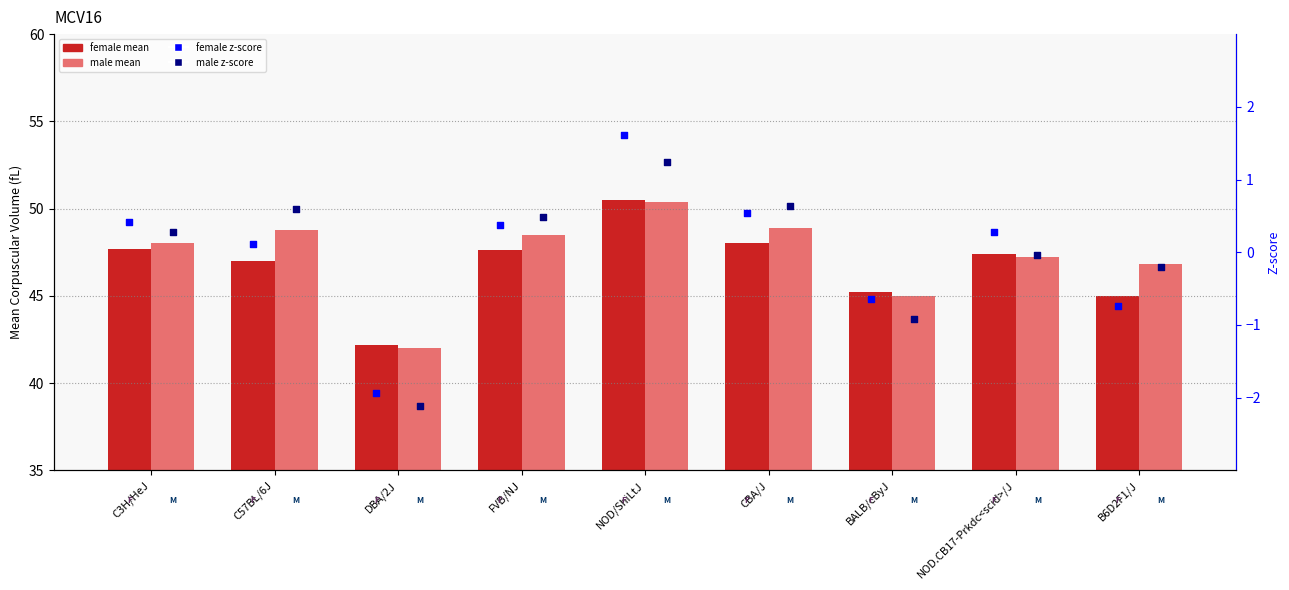

Which series contains the highest Y value?

female mean